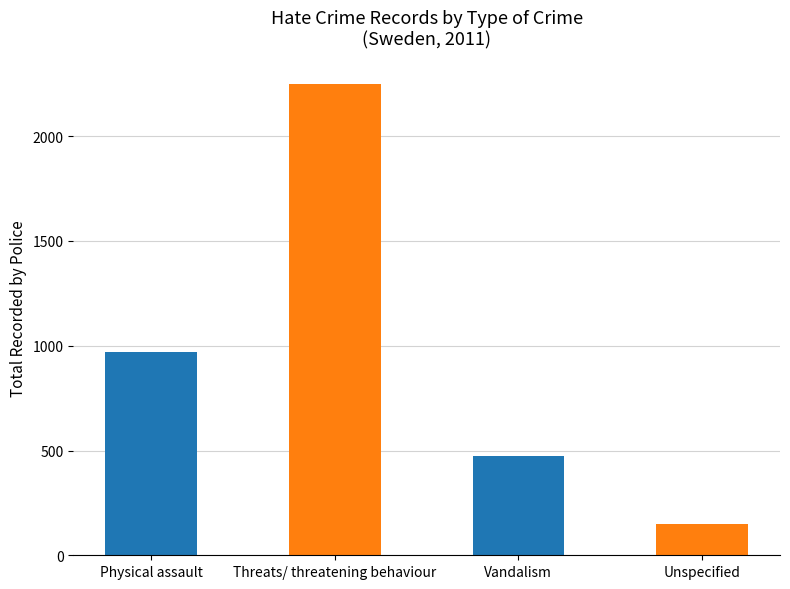

What is the smallest value displayed?

150